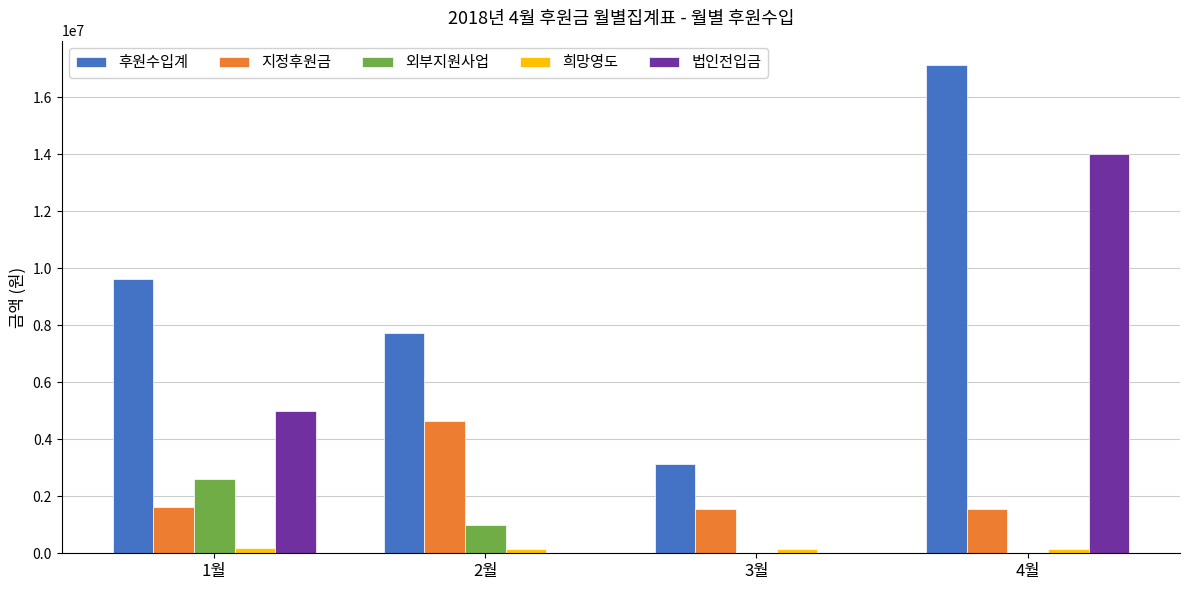

Which series changed the most between 2월 and 3월?

후원수입계